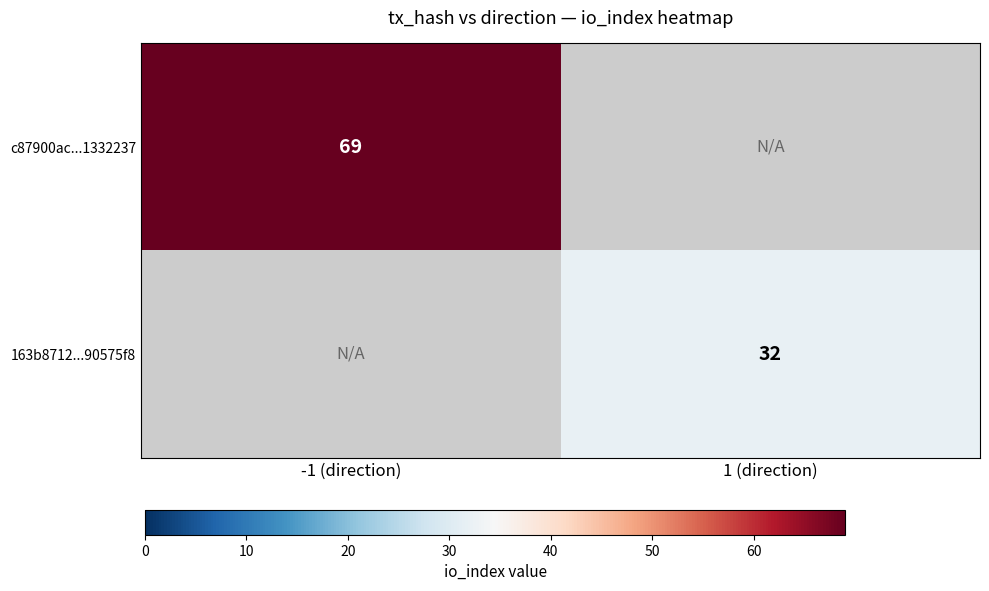

The value of c87900ac...1332237 at -1 (direction) is 100. True or false?

False